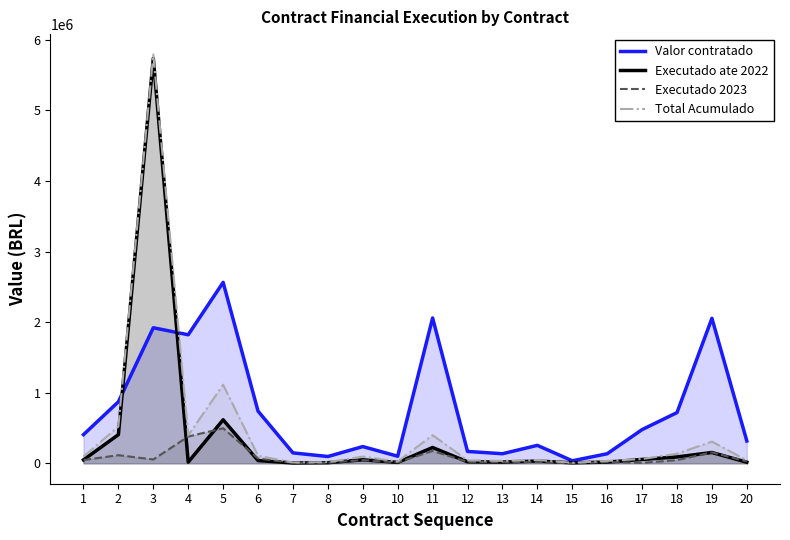

How many lines are shown in the chart?

4